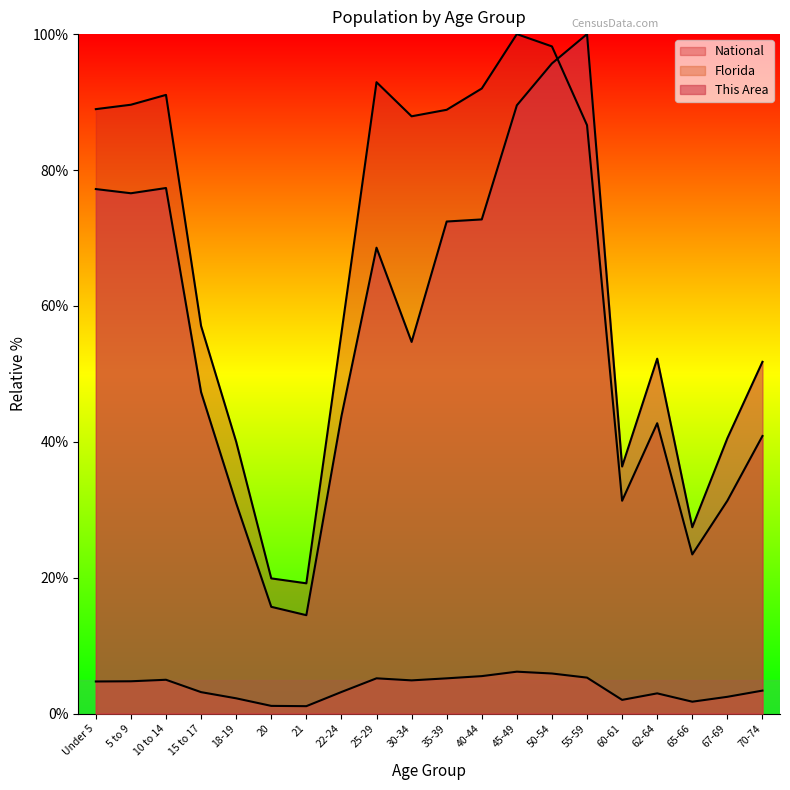

What is the average value of the Florida series?

3.8